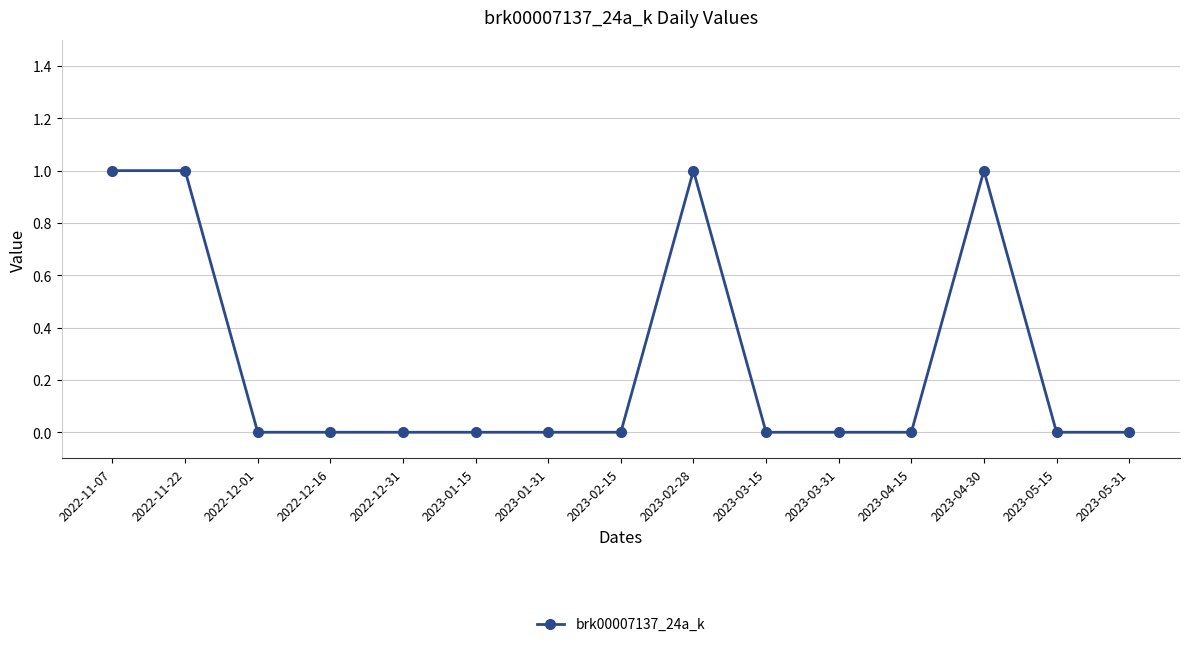

What is the sum of all values?

4